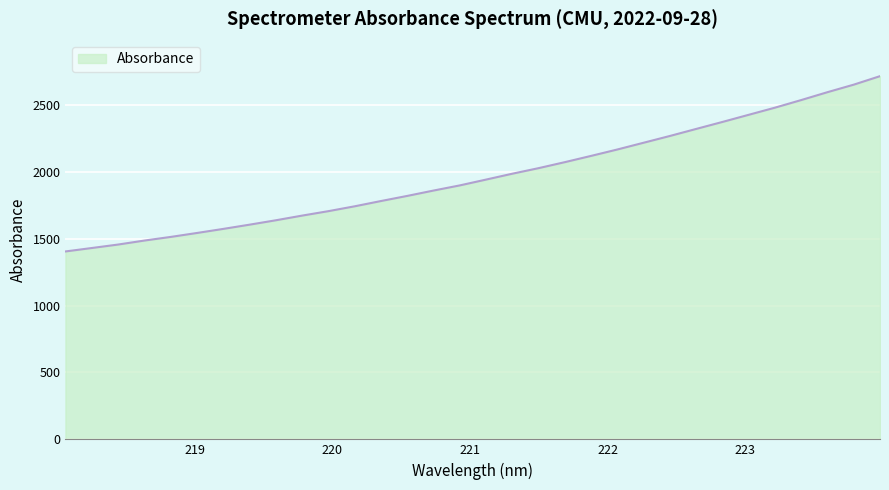

What is the greatest value displayed?

2714.3